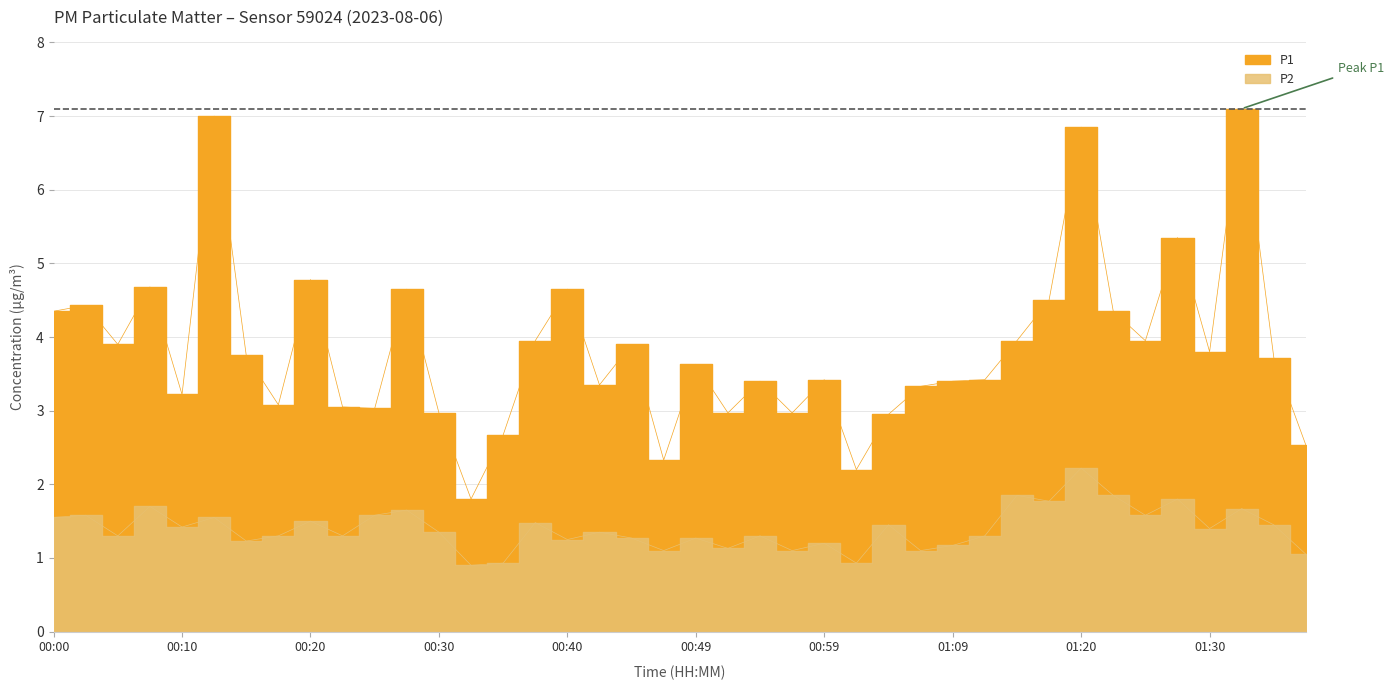

Which series has the widest spread of values?

P1